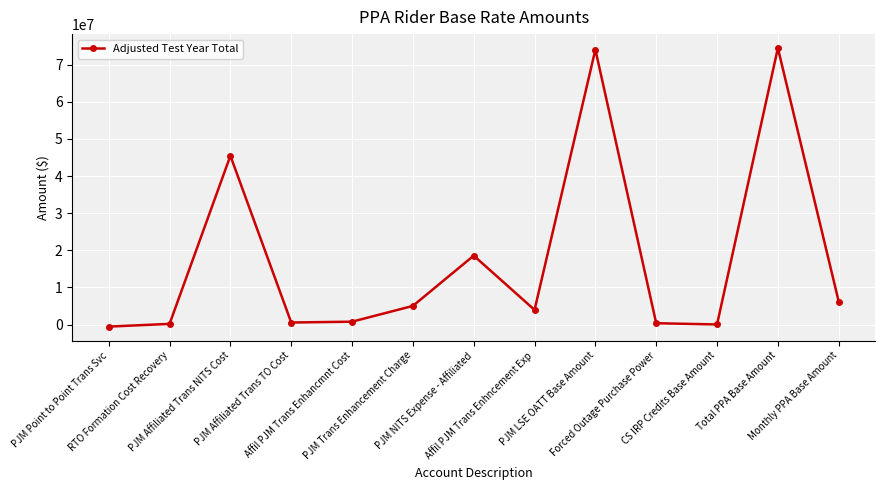

What is the value of the 12th point from the left?

74453085.0